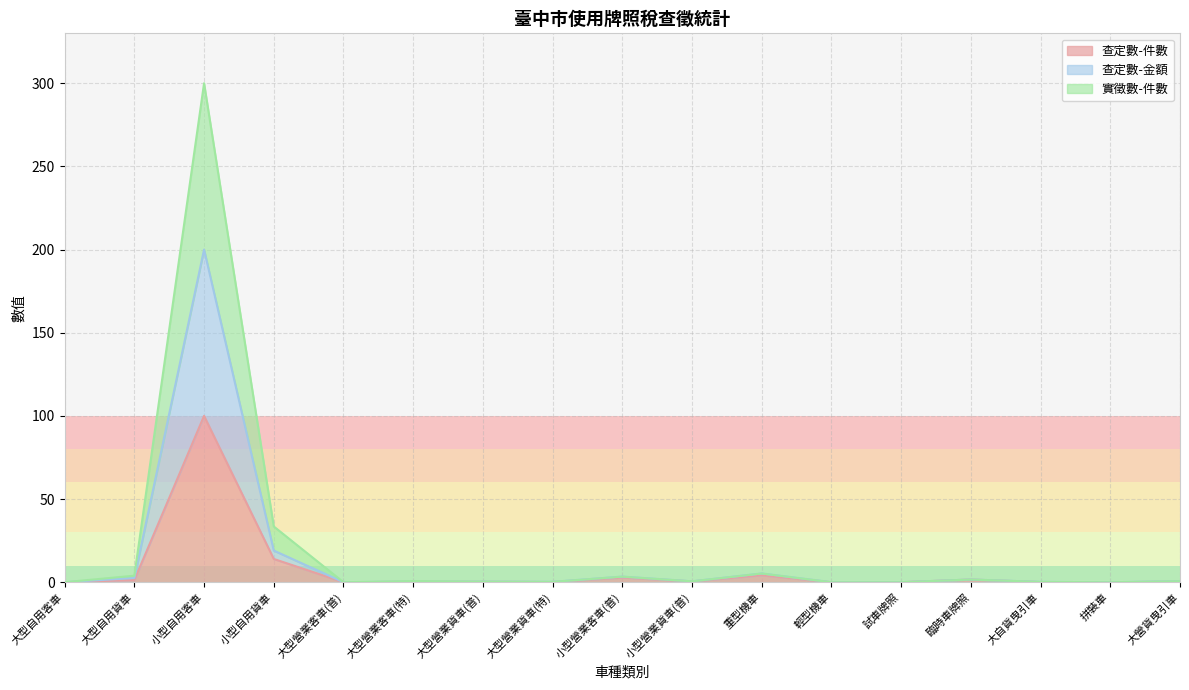

What is the difference between the highest and lowest values at 小型自用客車?

200.0